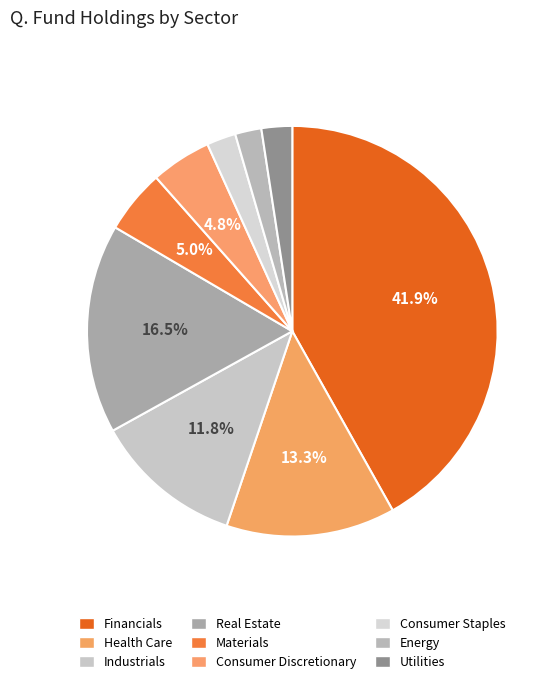

How many slices are in this pie chart?

9